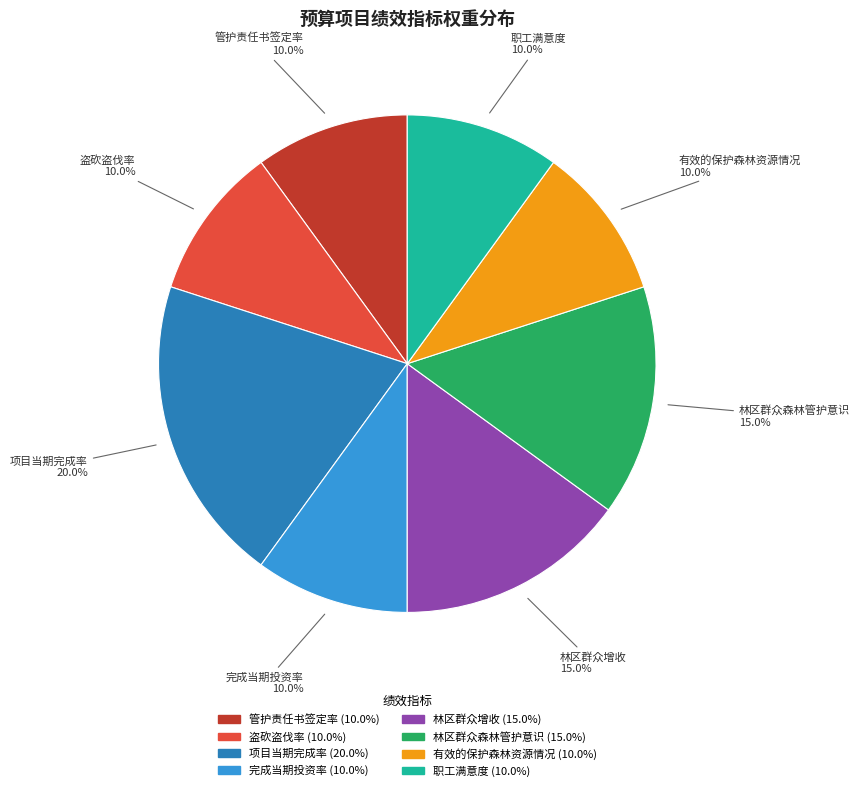

To the nearest percent, what is the average slice percentage?

12%